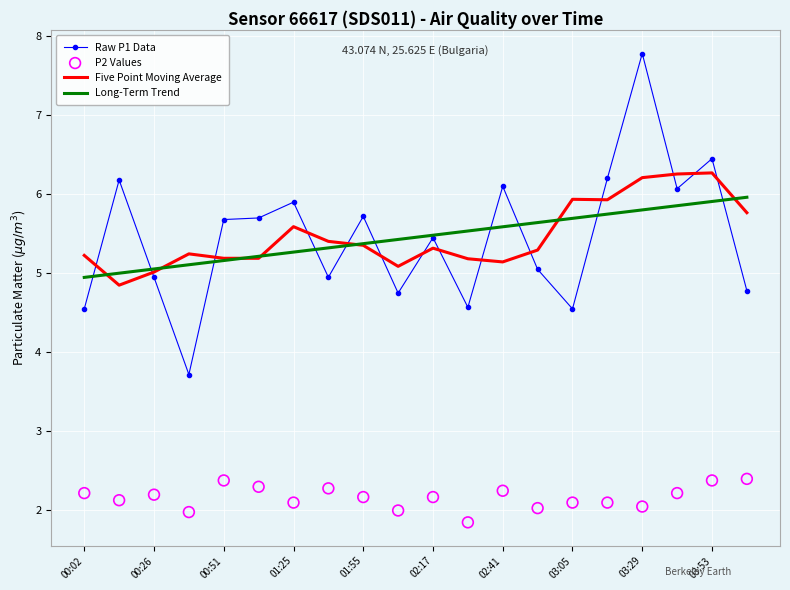

True or false: Five Point Moving Average has a value of 5.6 at 01:25.

True